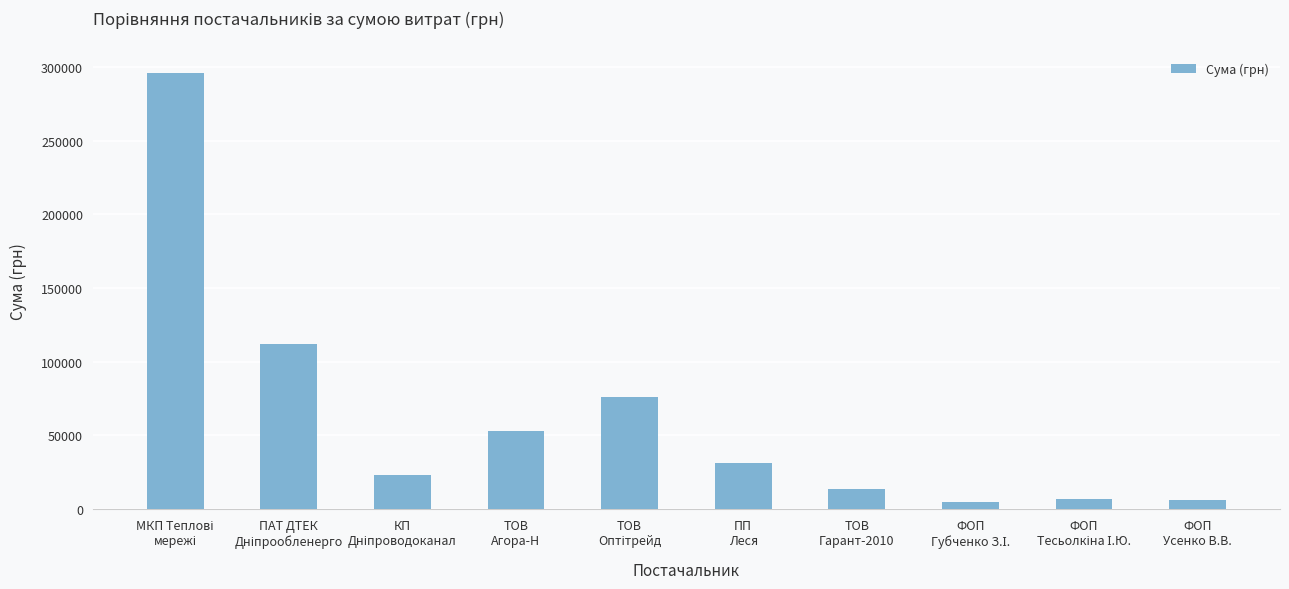

What is the maximum value shown in the chart?

295638.6